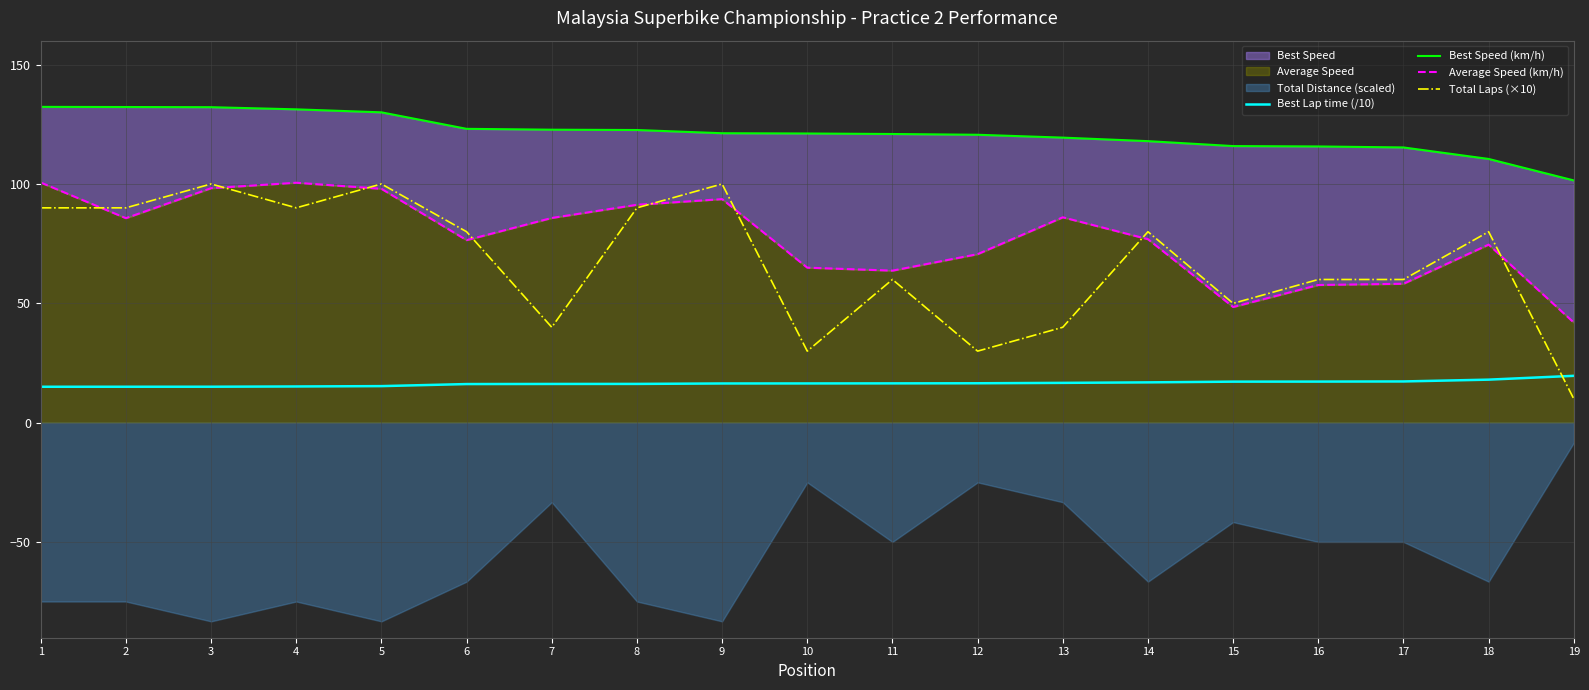

What is the value of the Best Speed (km/h) point at the 9th from the left?

121.2